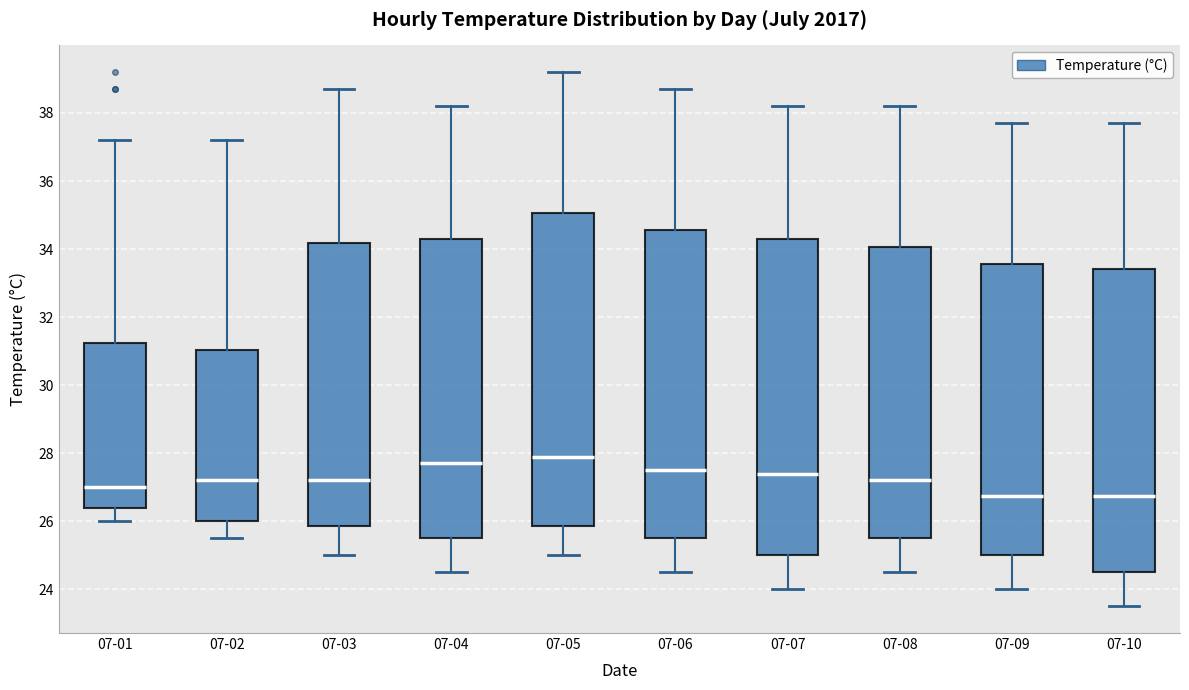

Reading left to right, transcribe this box plot: for each box, give where its median line is, the range the box spans, and where its two whiskers end, as read against the y-axis. The values are not printed on the chart, so give them approximately, as read against the axis.

07-01: median 27.0, box 26.4 to 31.2, whiskers 26.0 to 37.2
07-02: median 27.2, box 26.0 to 31.0, whiskers 25.6 to 37.2
07-03: median 27.2, box 25.8 to 34.2, whiskers 25.0 to 38.8
07-04: median 27.8, box 25.6 to 34.4, whiskers 24.6 to 38.2
07-05: median 28.0, box 25.8 to 35.0, whiskers 25.0 to 39.2
07-06: median 27.6, box 25.6 to 34.6, whiskers 24.6 to 38.8
07-07: median 27.4, box 25.0 to 34.4, whiskers 24.0 to 38.2
07-08: median 27.2, box 25.6 to 34.0, whiskers 24.6 to 38.2
07-09: median 26.8, box 25.0 to 33.6, whiskers 24.0 to 37.8
07-10: median 26.8, box 24.6 to 33.4, whiskers 23.6 to 37.8